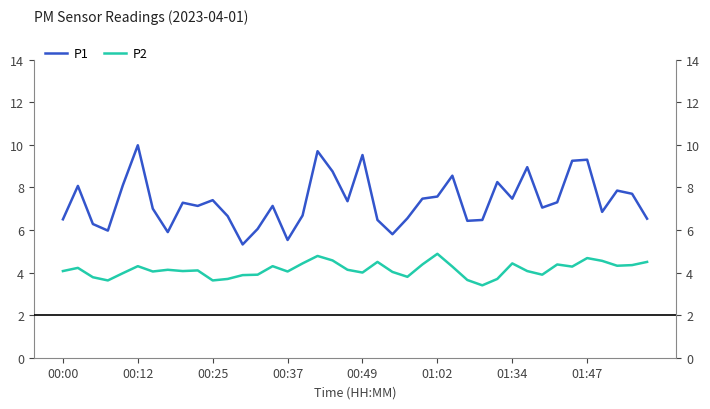

True or false: P1 has more than 0 points higher than both neighbors.

True